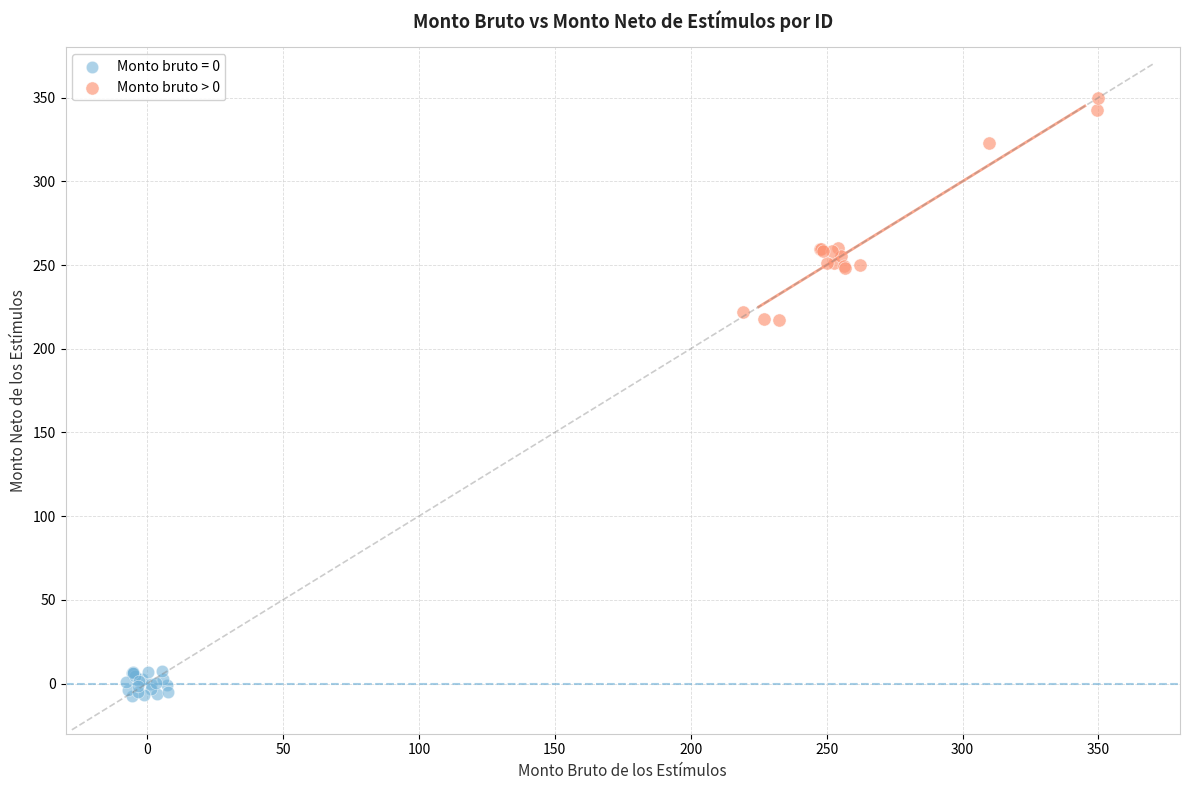

Which series contains the highest Y value?

Monto bruto > 0